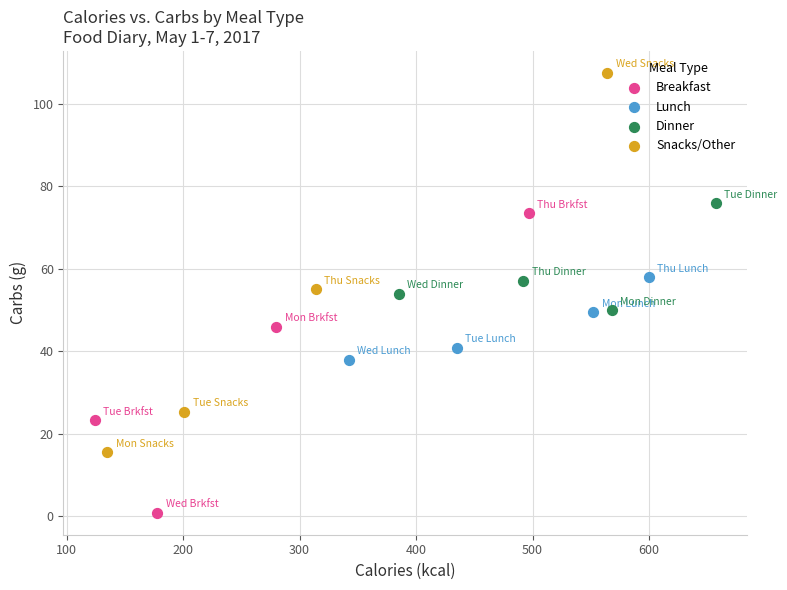

Which series contains the lowest Y value?

Breakfast